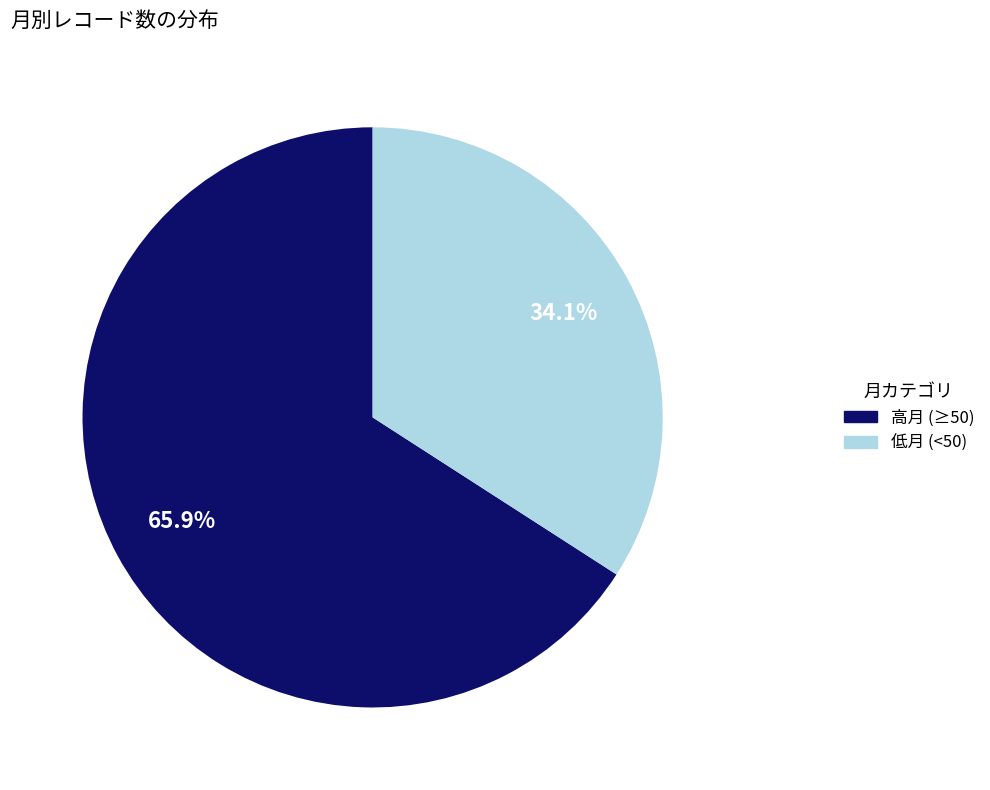

Is there any slice that represents more than half of the pie?

Yes